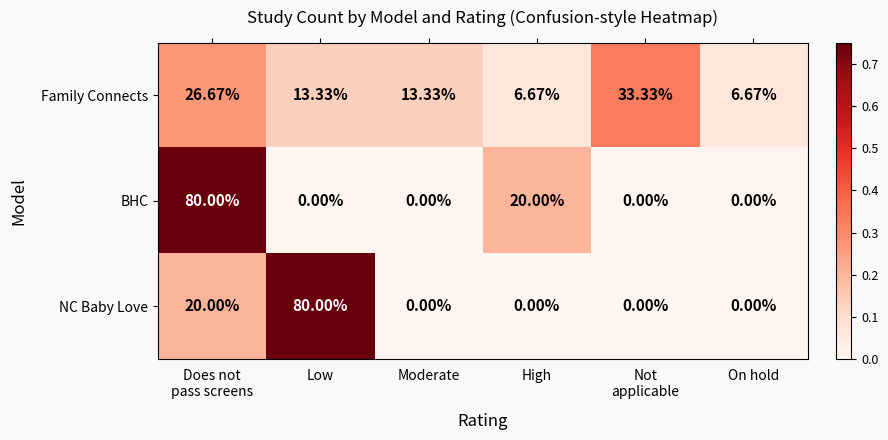

At which label is BHC closest to 40?

High